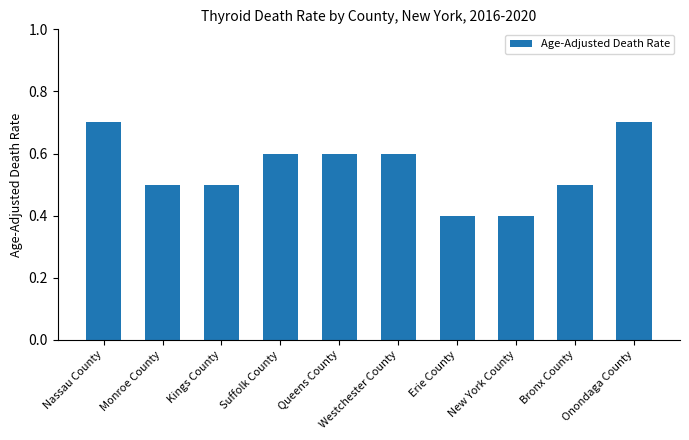

What is the smallest value displayed?

0.4